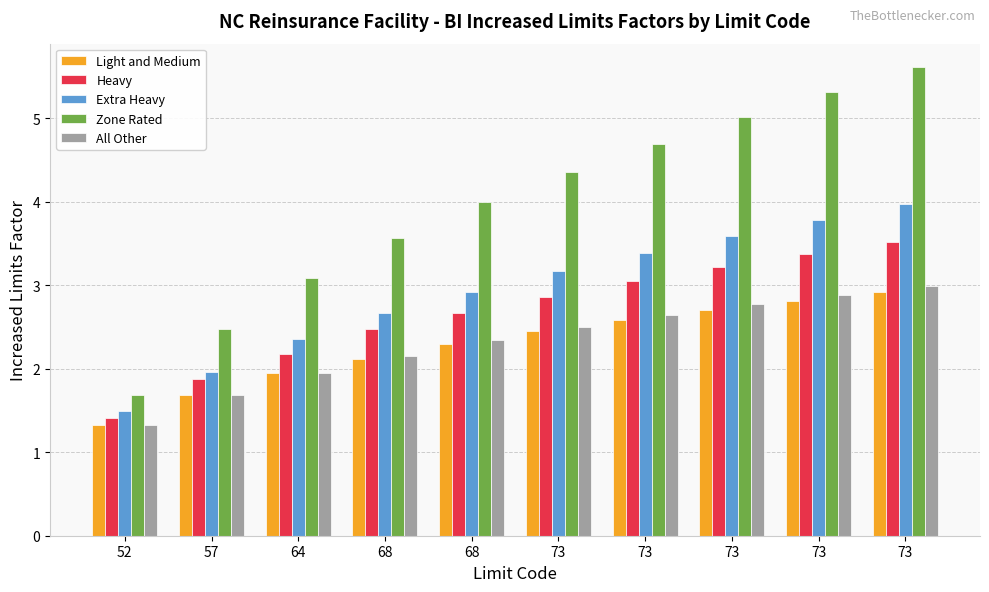

What are all the series names shown in the legend?

Light and Medium, Heavy, Extra Heavy, Zone Rated, All Other